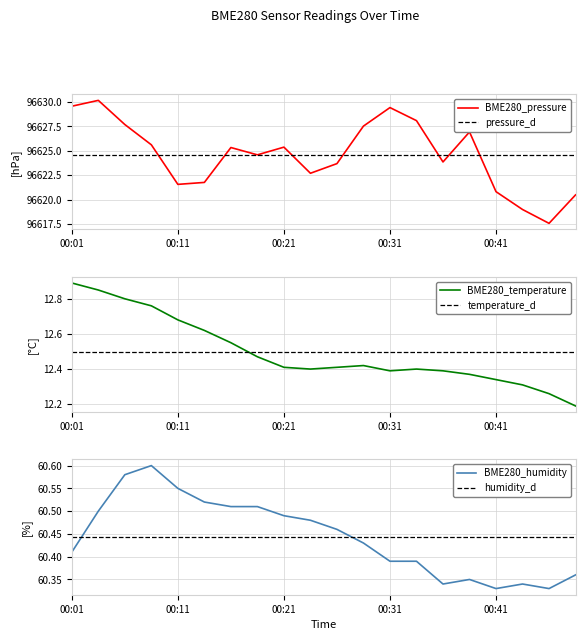

What is the average value of the BME280_humidity series?

60.4